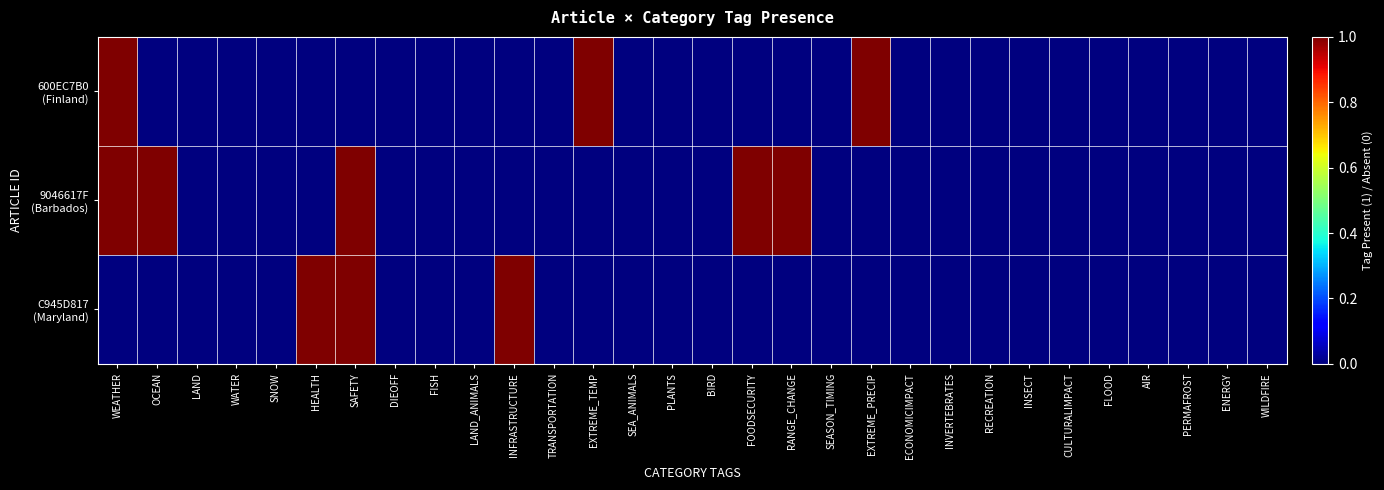

At how many categories does at least one series exceed 0?

9